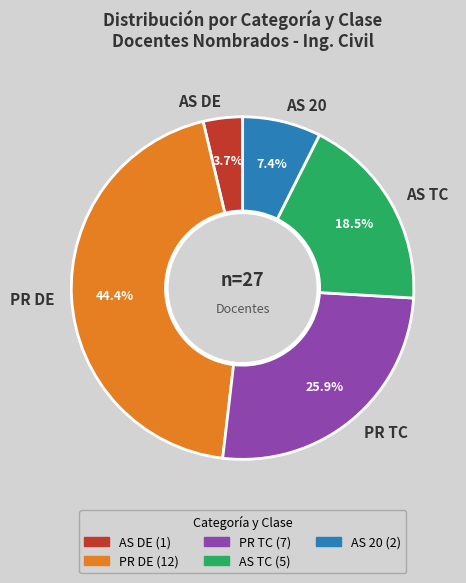

Count the number of slices in the pie.

5